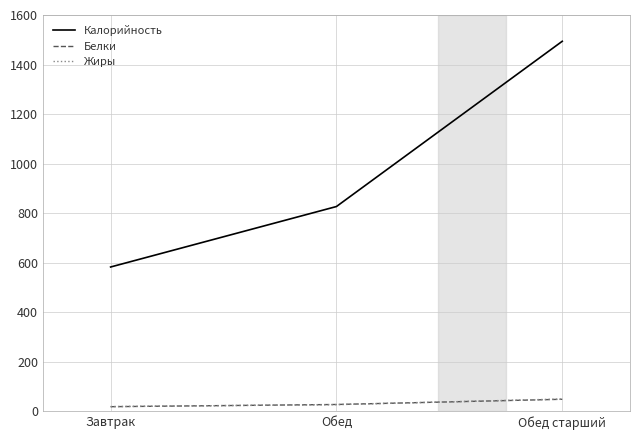

What are all the series names shown in the legend?

Калорийность, Белки, Жиры